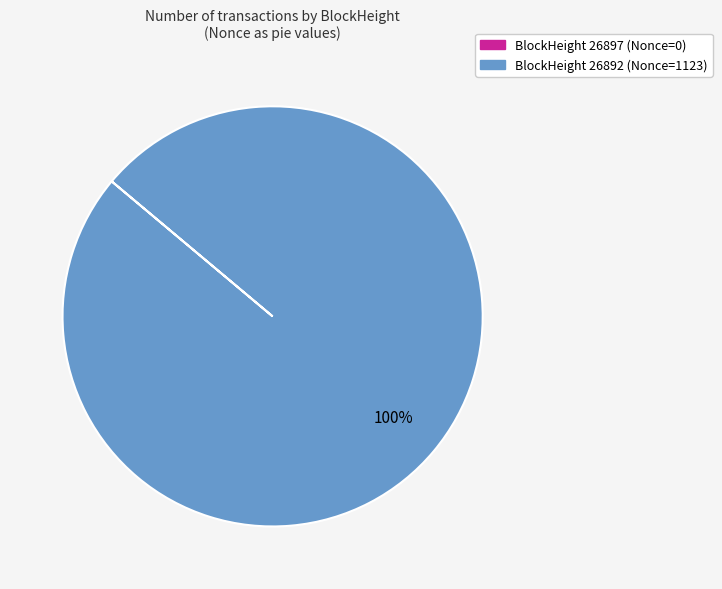

To the nearest percent, what is the difference between the largest and smallest slice percentages?

100%